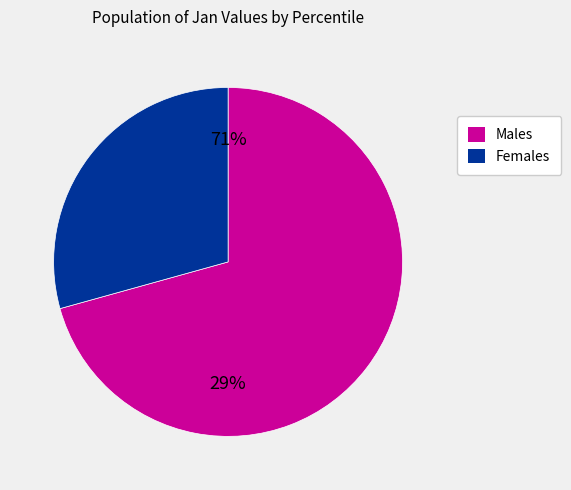

Does any single category account for the majority?

Yes